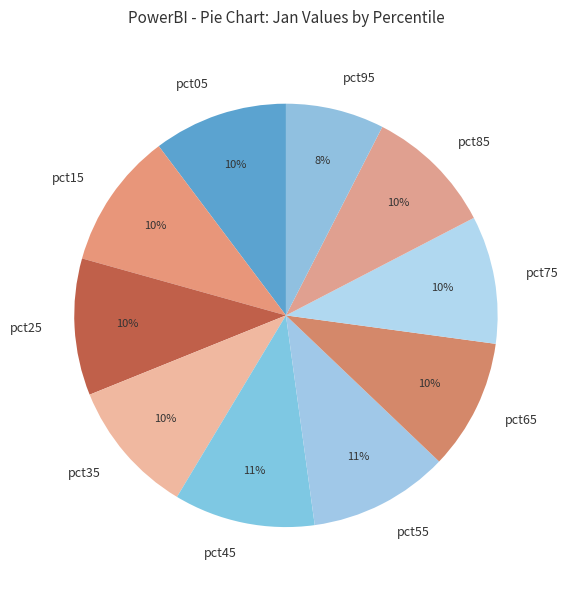

Which category has the smallest portion of the pie?

pct95